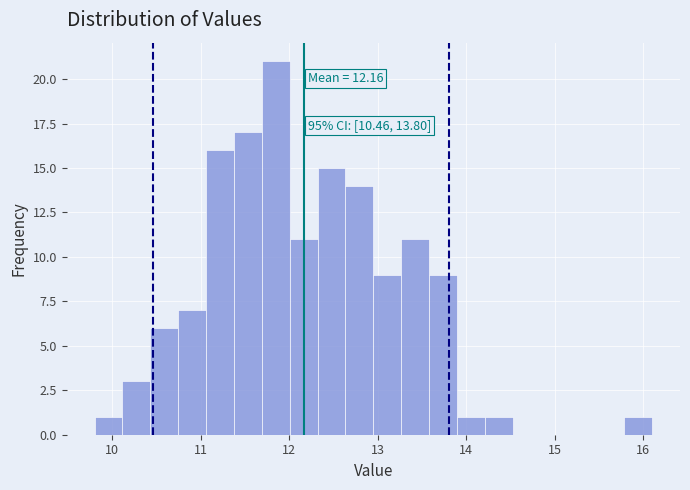

Read against the x-axis, roughly where is the centre of the tallest bar?

11.8